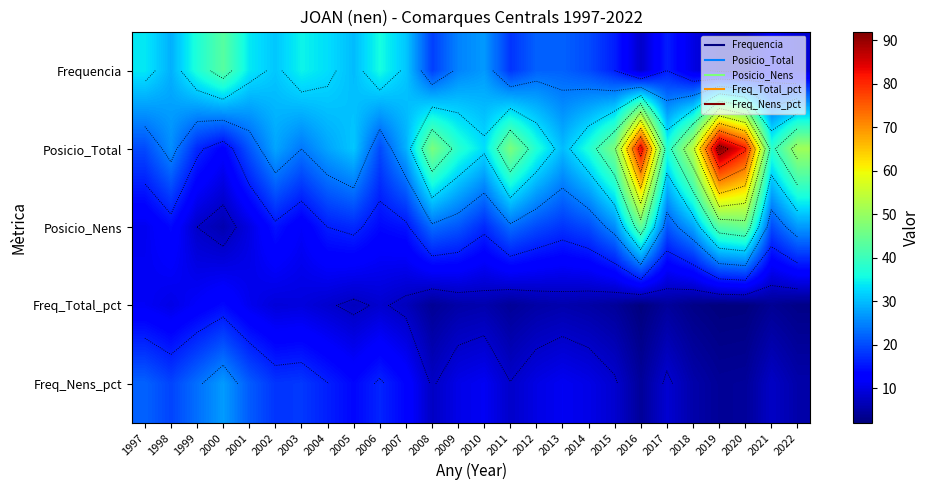

The Posicio_Nens series shows 20.0 at 2021. True or false?

True